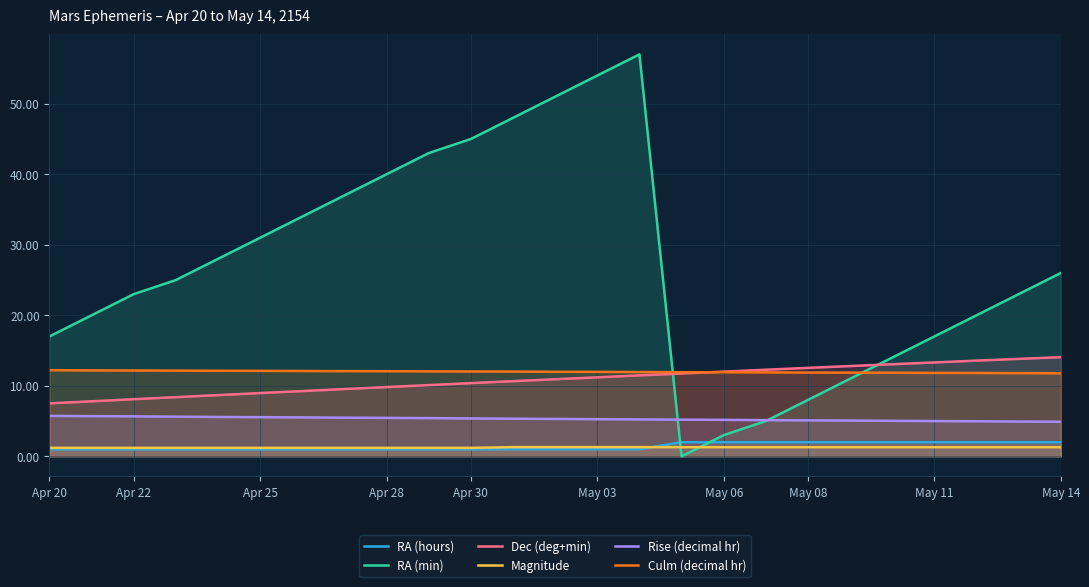

What is the total value across all series at Apr 30?

75.0